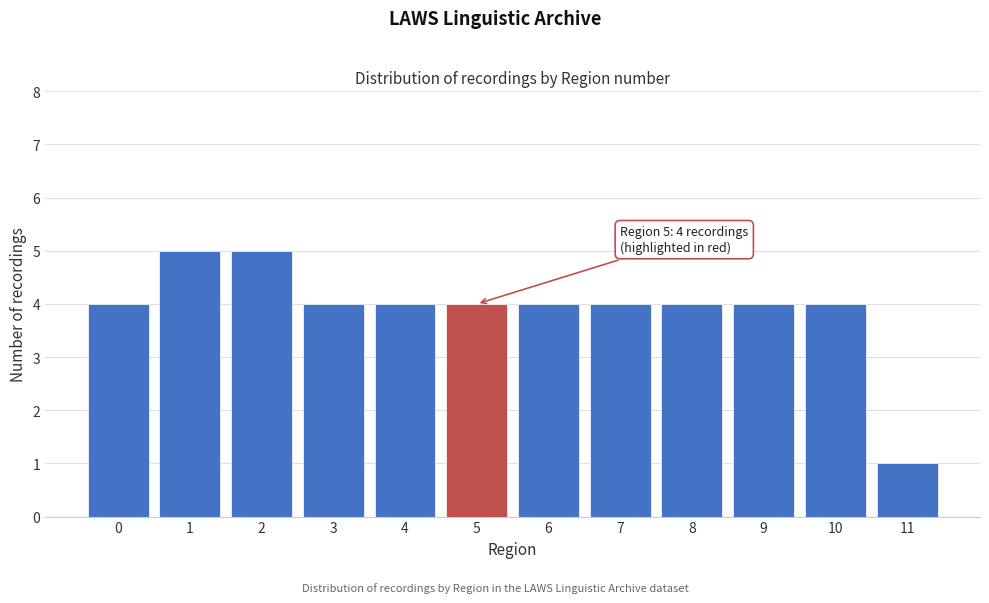

Reading left to right, extract all data points from this chart.

4	5	5	4	4	4	4	4	4	4	4	1